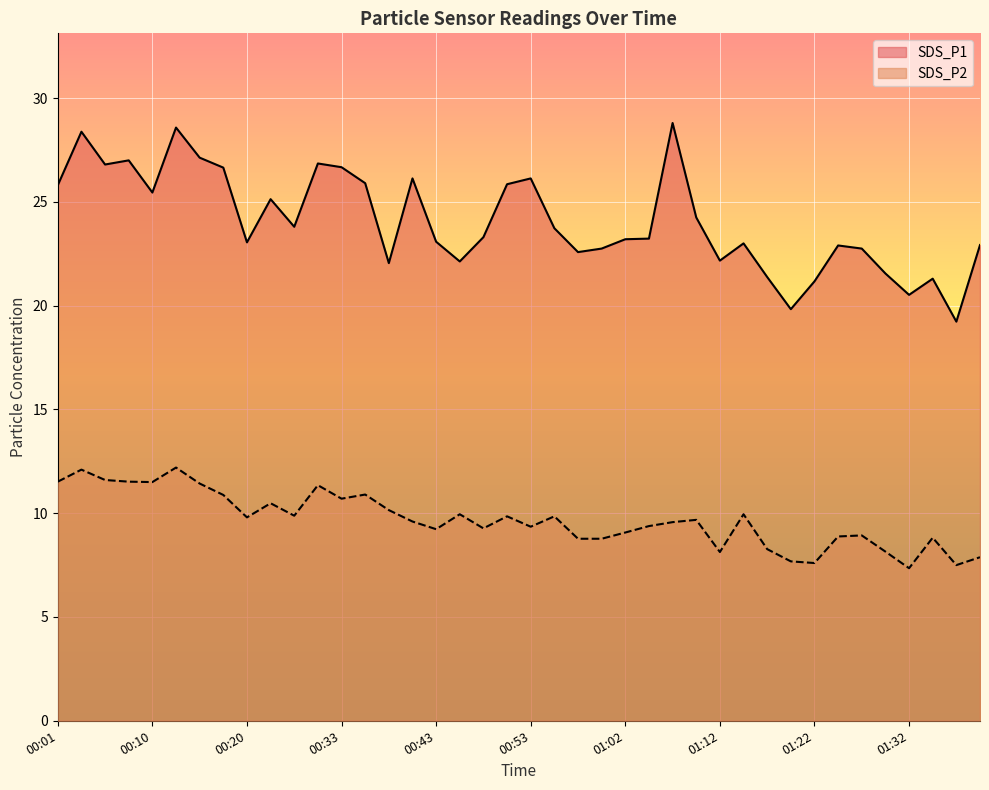

Between 00:28 and 00:48, which series saw the biggest shift?

SDS_P2